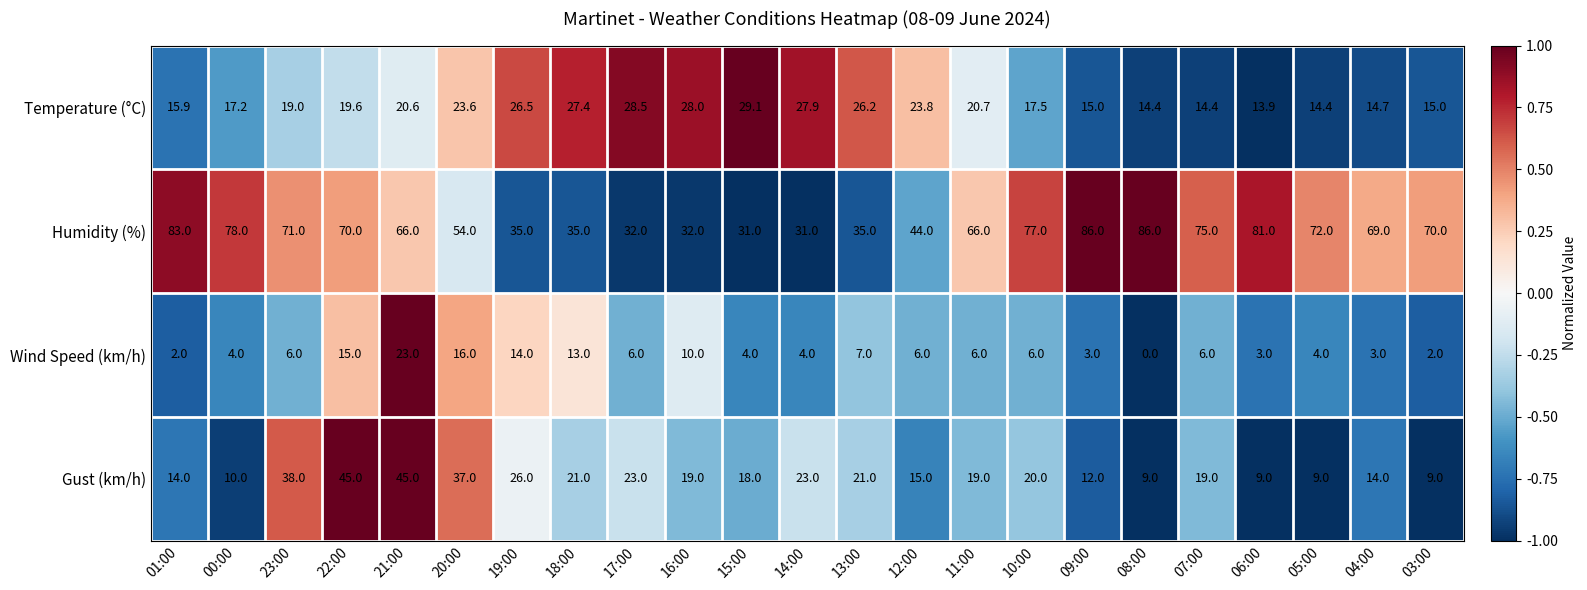

Between 01:00 and 05:00, which series saw the biggest shift?

Humidity (%)